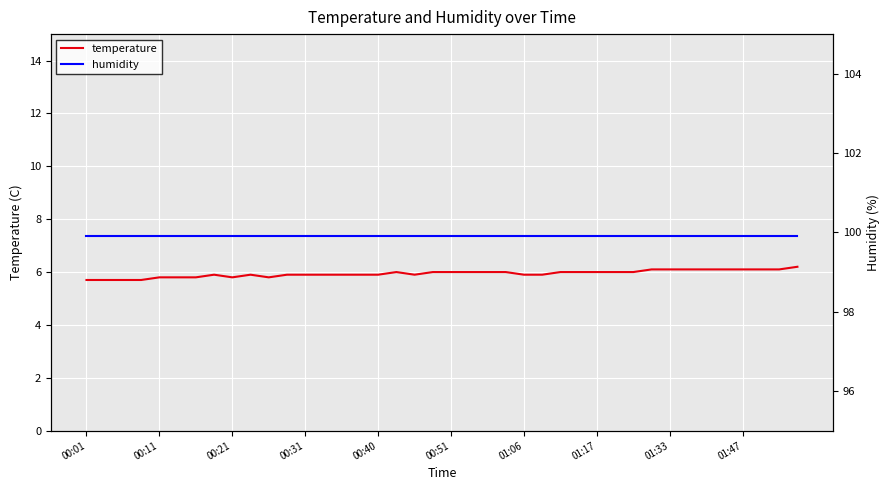

Which category has the highest value in the humidity series?

00:01